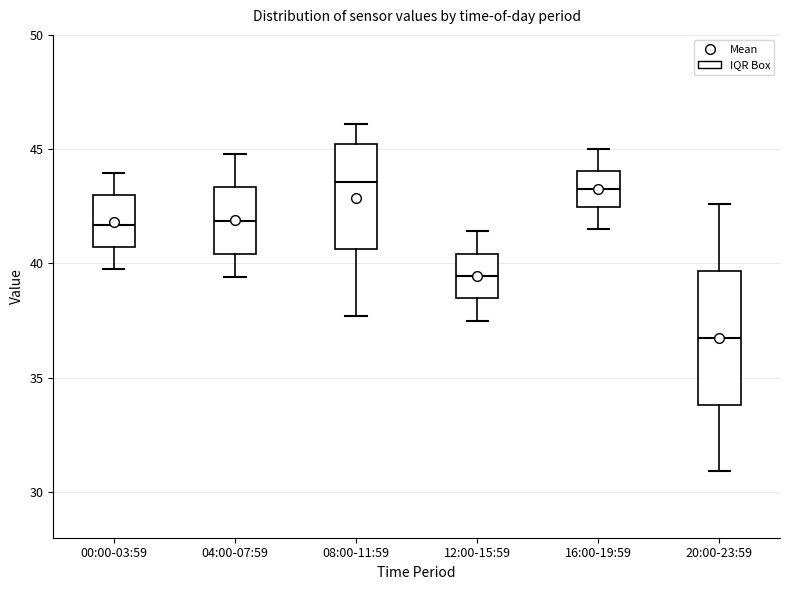

Which box is the tallest, from its lower edge to its upper edge?

20:00-23:59